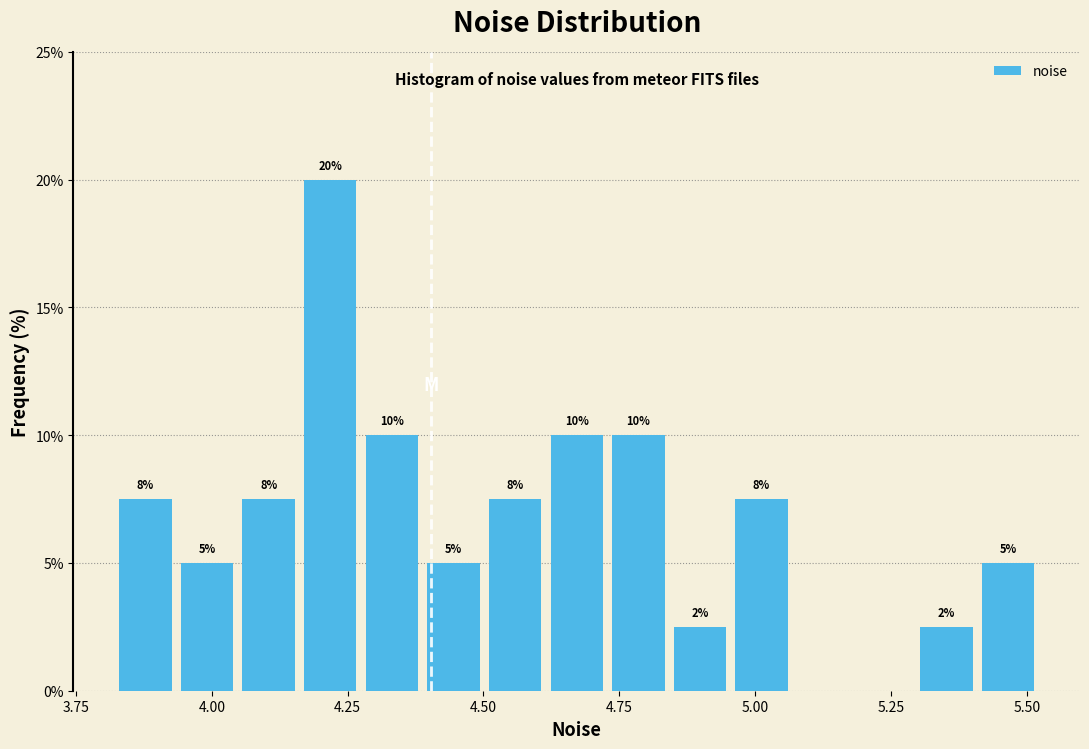

Around what value on the x-axis is the tallest bar? Give the approximate position of its centre, as read against the axis.

4.20